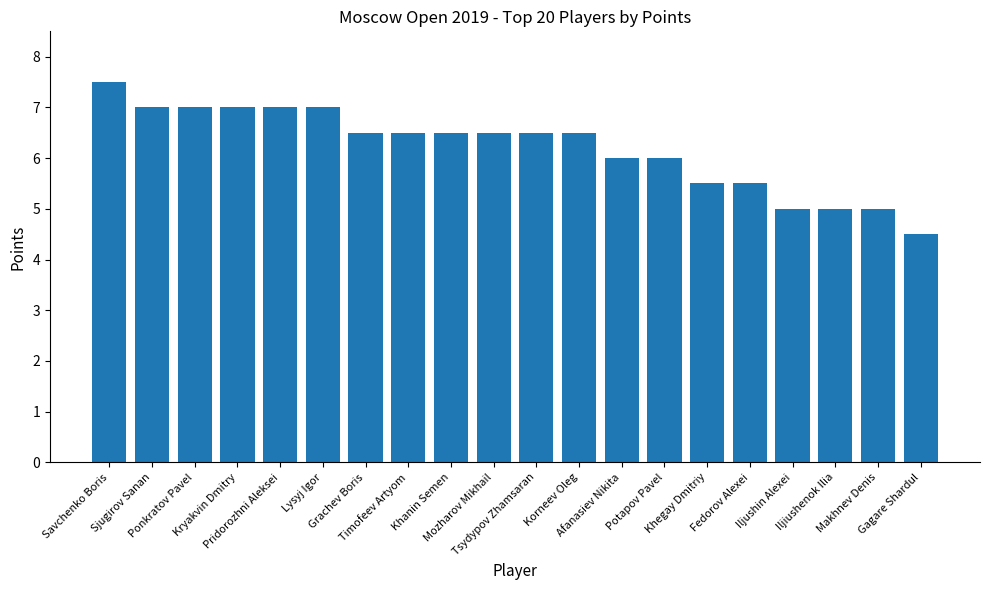

Are the bars horizontal?

No